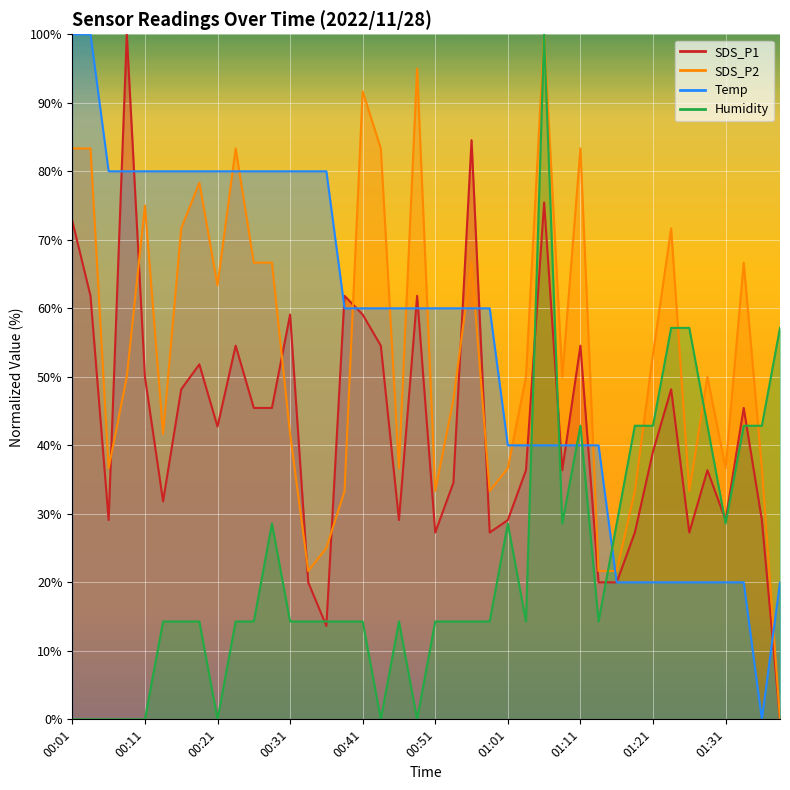

After their last crossing, which series has the higher values: SDS_P2 or SDS_P1?

SDS_P2